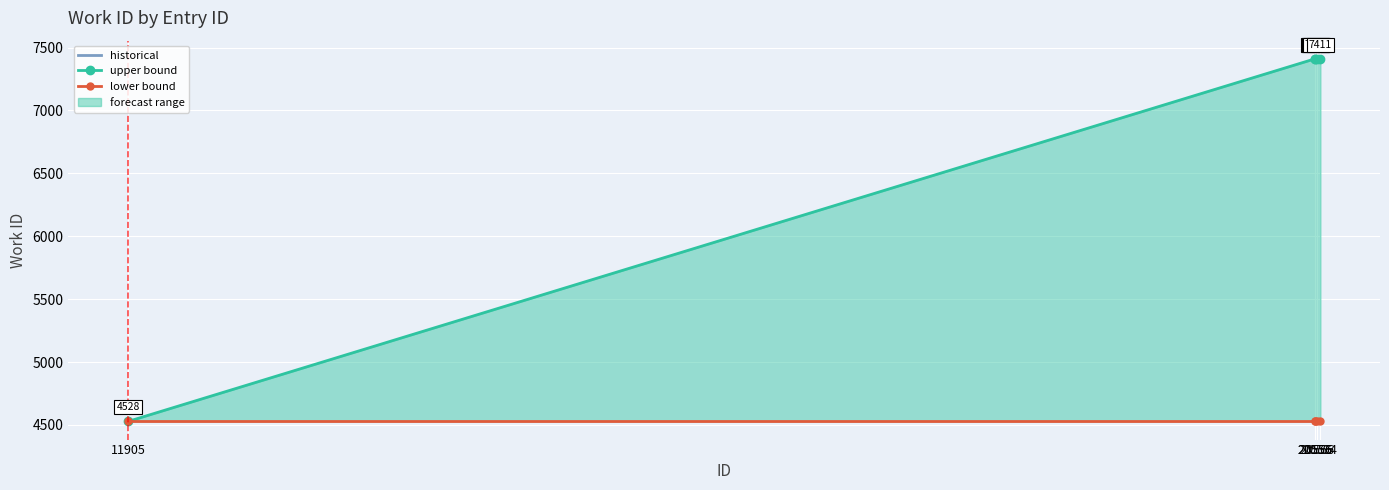

Which category has the highest value in the upper bound series?

20555